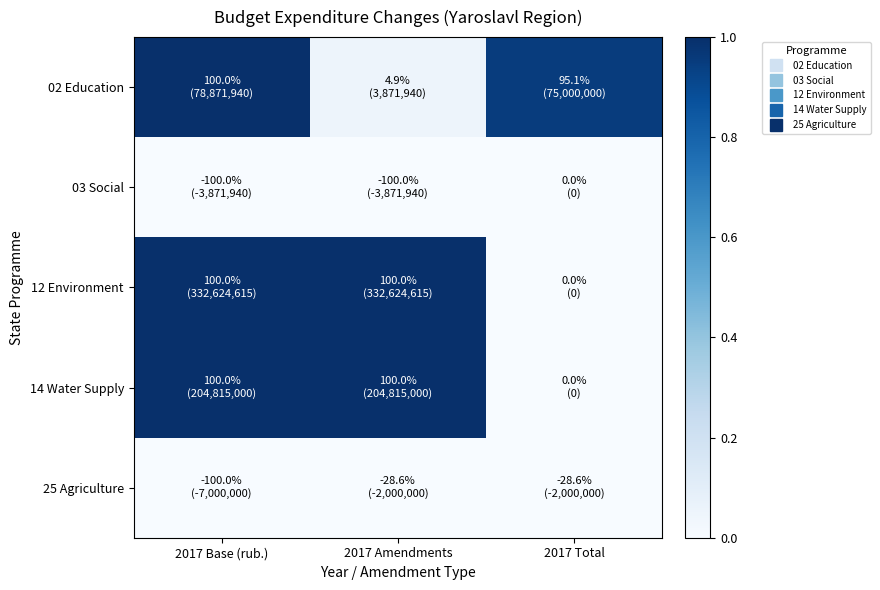

Which has a higher value, 2017 Total or 2017 Amendments?

2017 Total